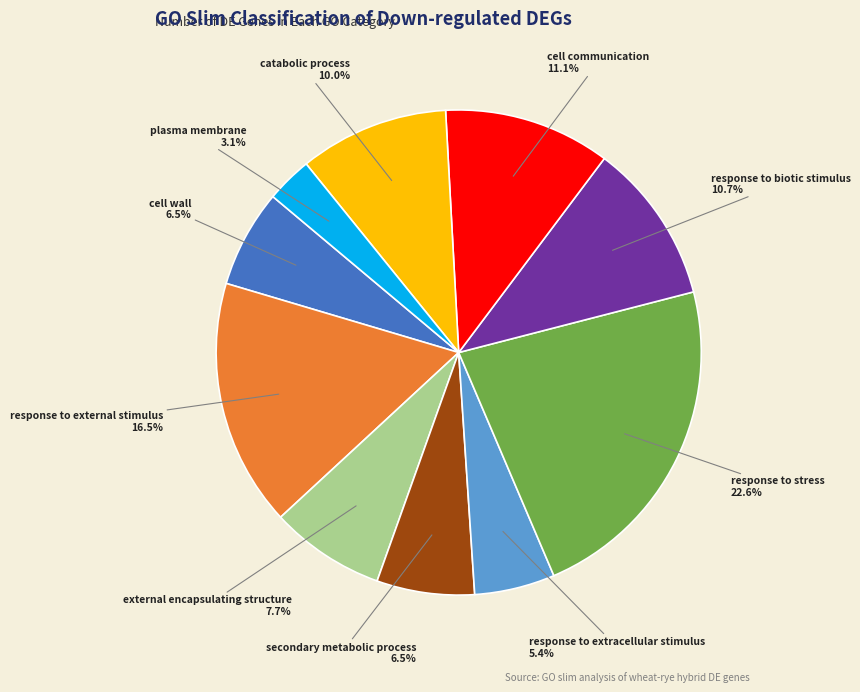

Count the number of slices in the pie.

10